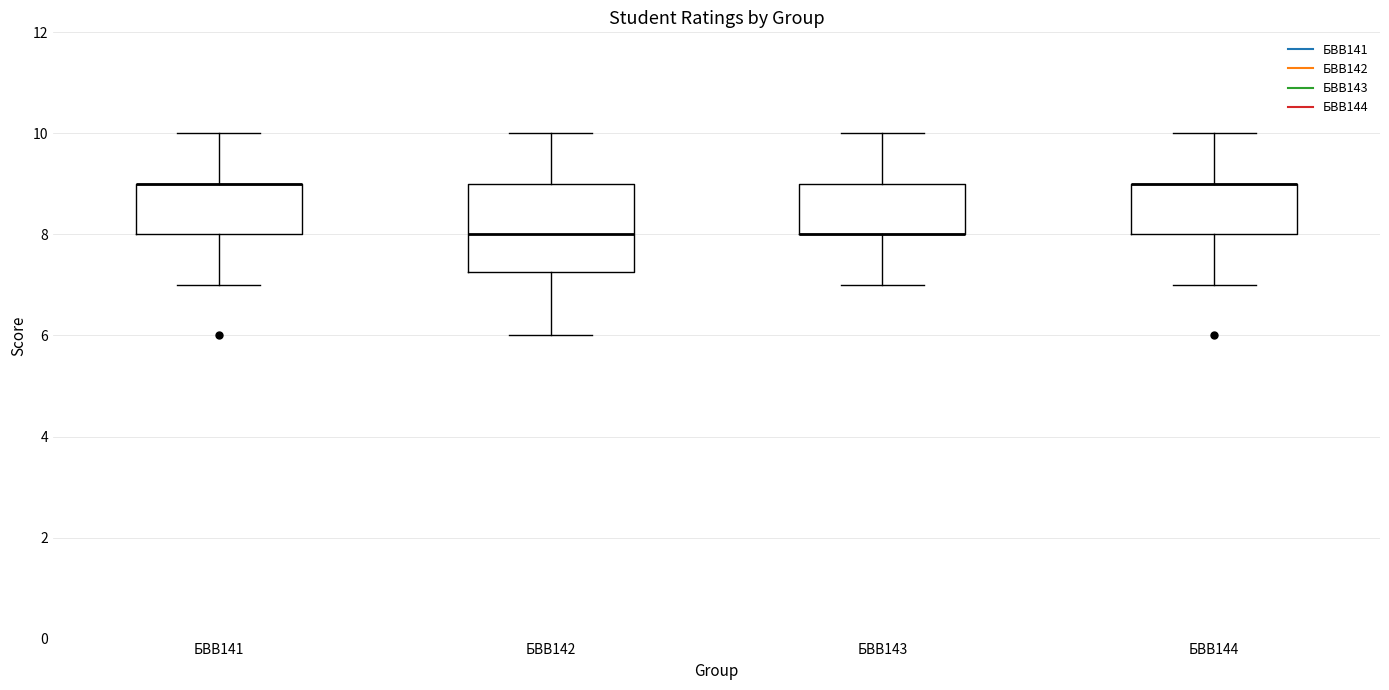

Which box is the tallest, from its lower edge to its upper edge?

БВВ142